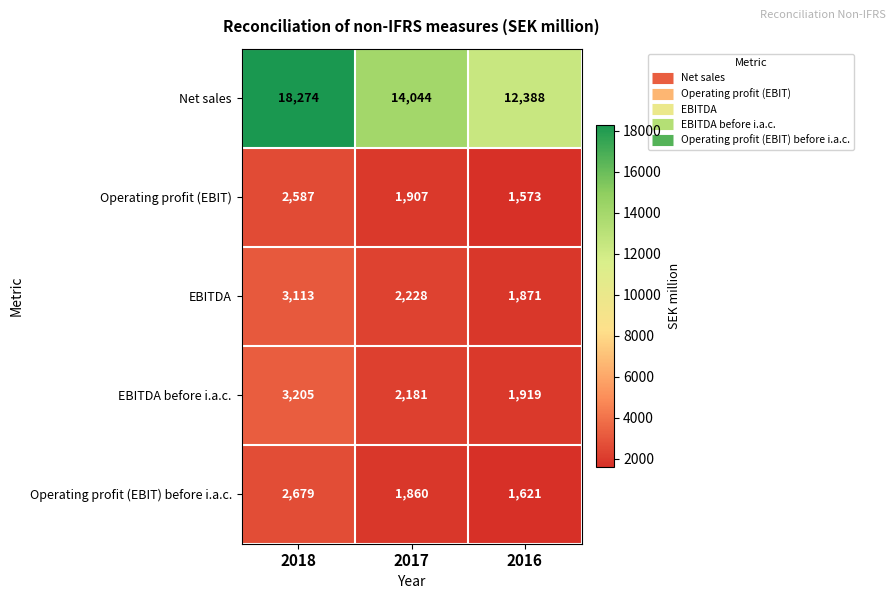

Which series has the largest total across all categories?

Net sales